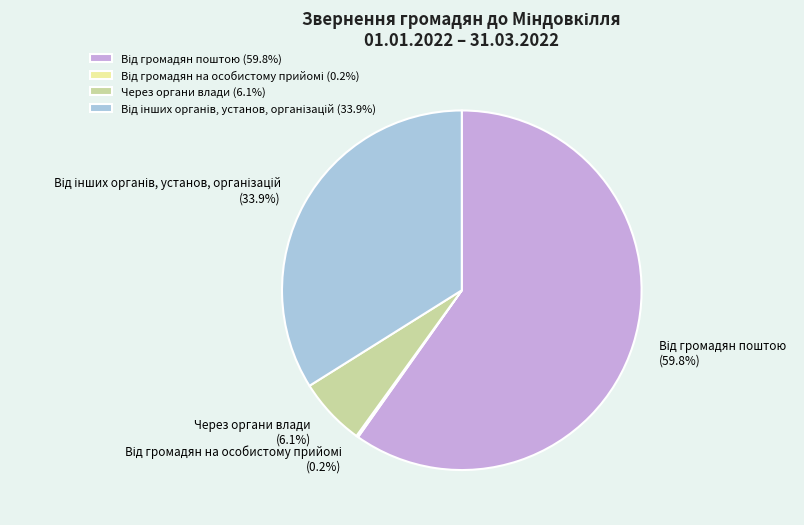

Is there any slice that represents more than half of the pie?

Yes